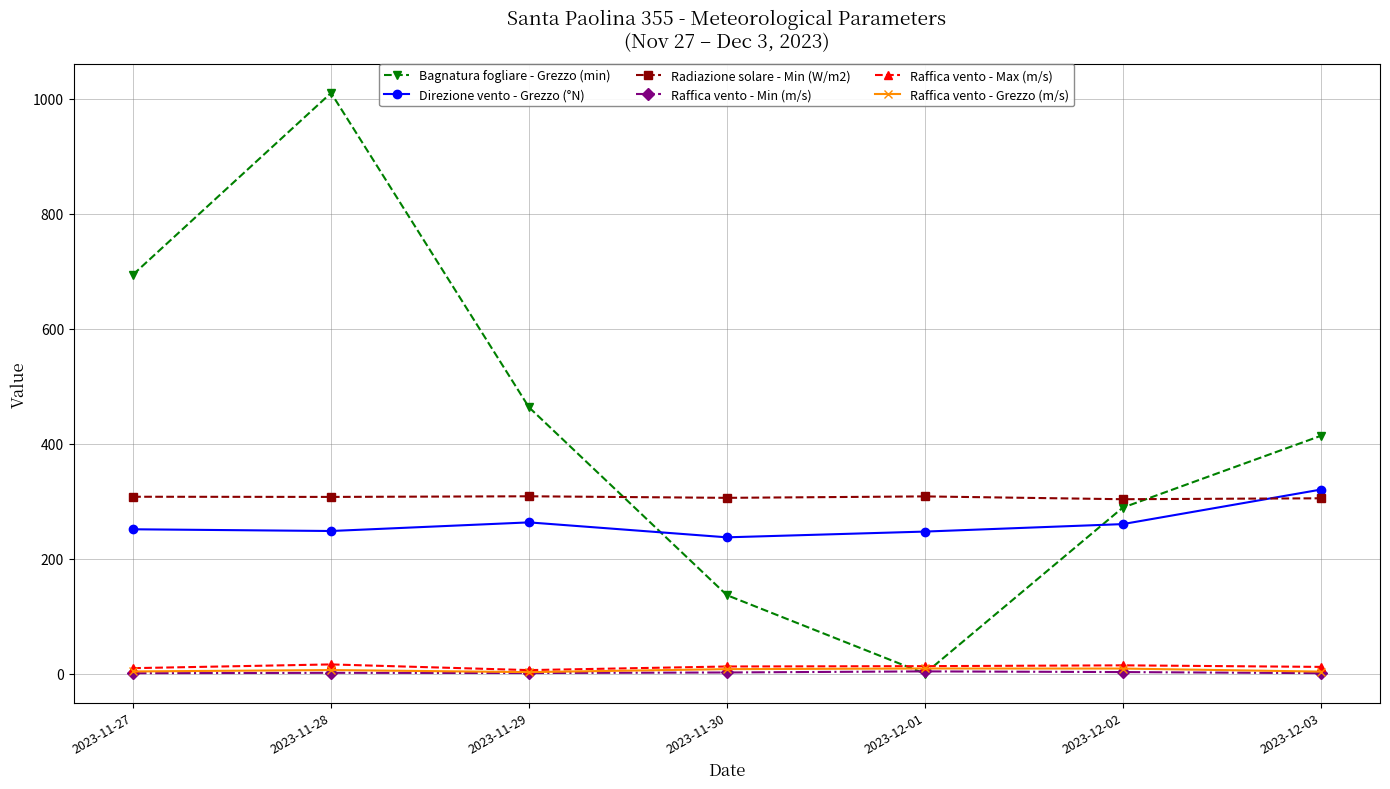

The Bagnatura fogliare - Grezzo (min) series shows 463.2 at 2023-11-29. True or false?

True